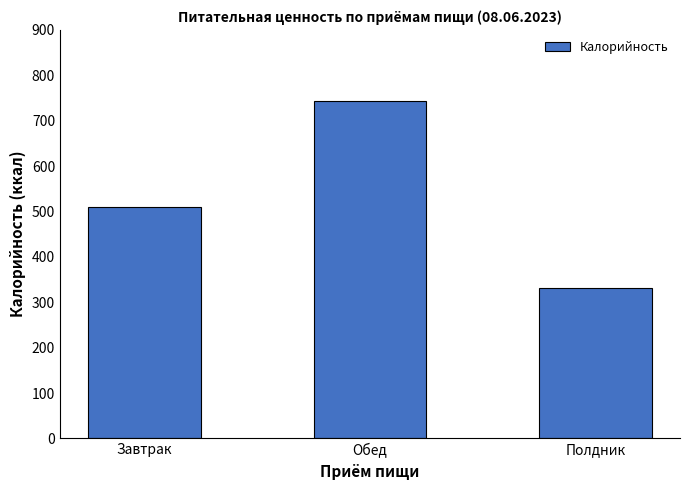

List the labels in order of value, largest first.

Обед, Завтрак, Полдник